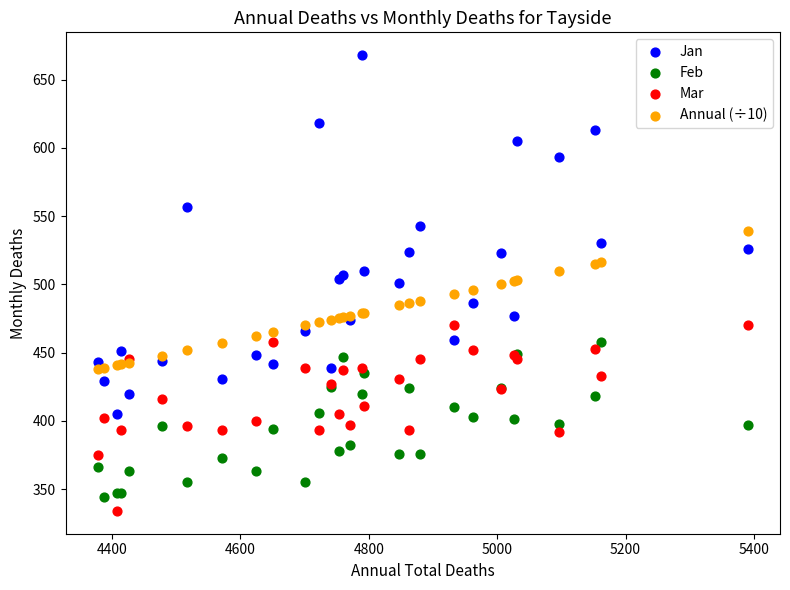

Which series has the largest Y range (max minus min)?

Jan